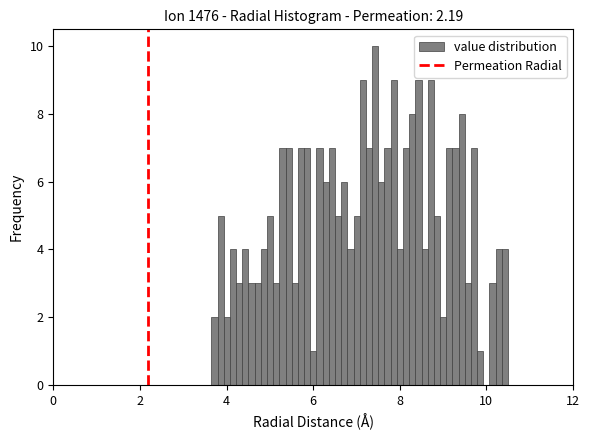

Around what value on the x-axis is the tallest bar? Give the approximate position of its centre, as read against the axis.

7.4